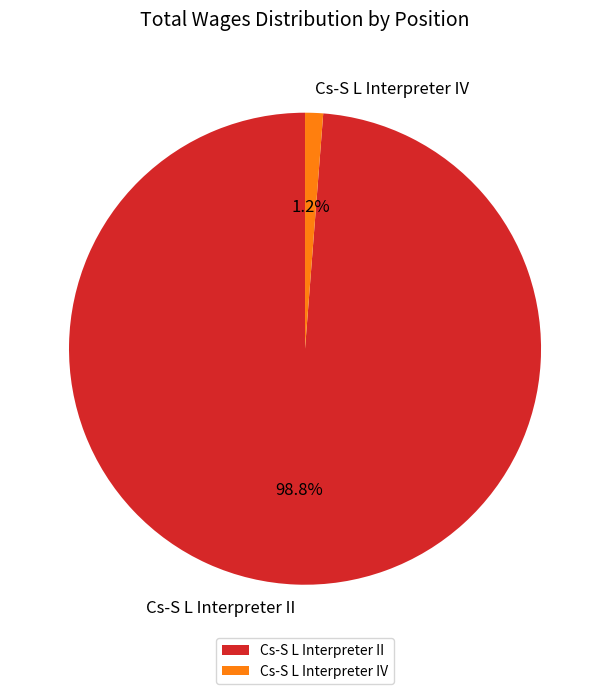

What percentage is NOT represented by Cs-S L Interpreter IV?

98.8%